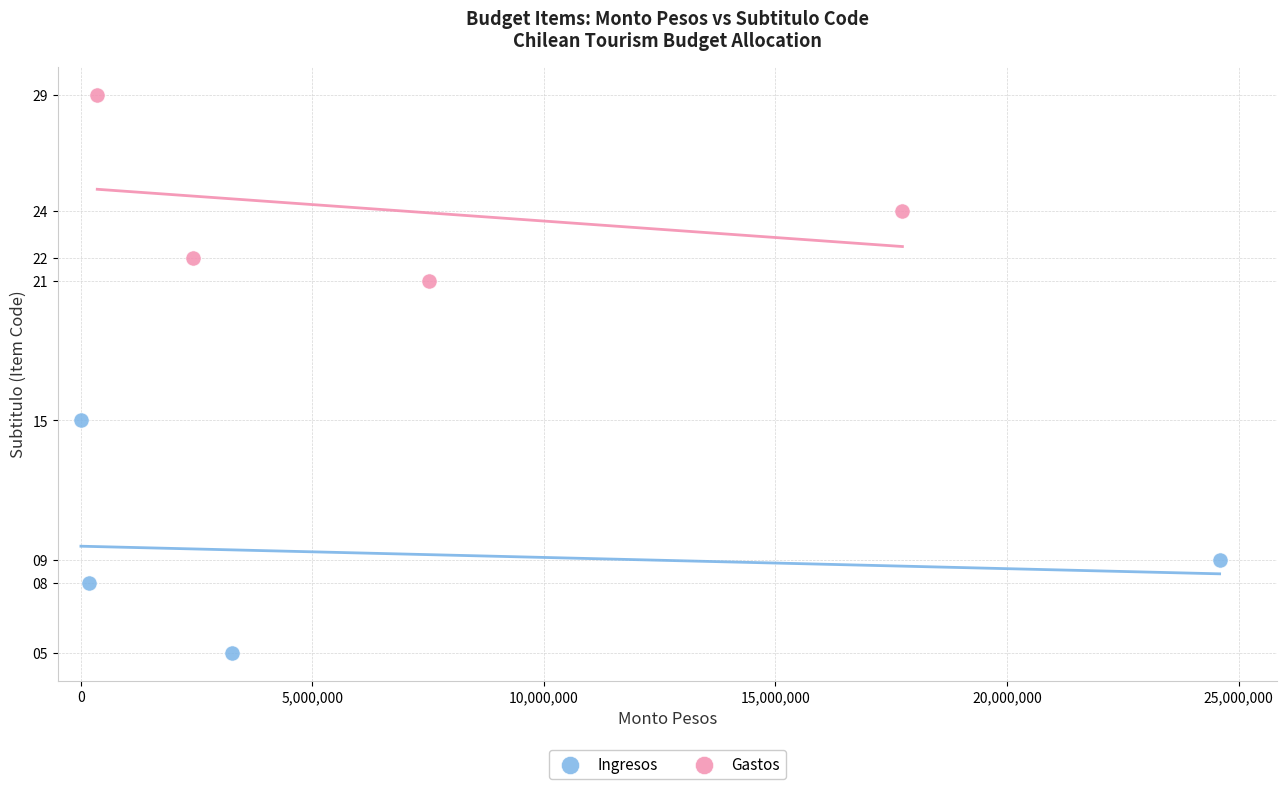

What are all the series names shown in the legend?

Ingresos, Gastos